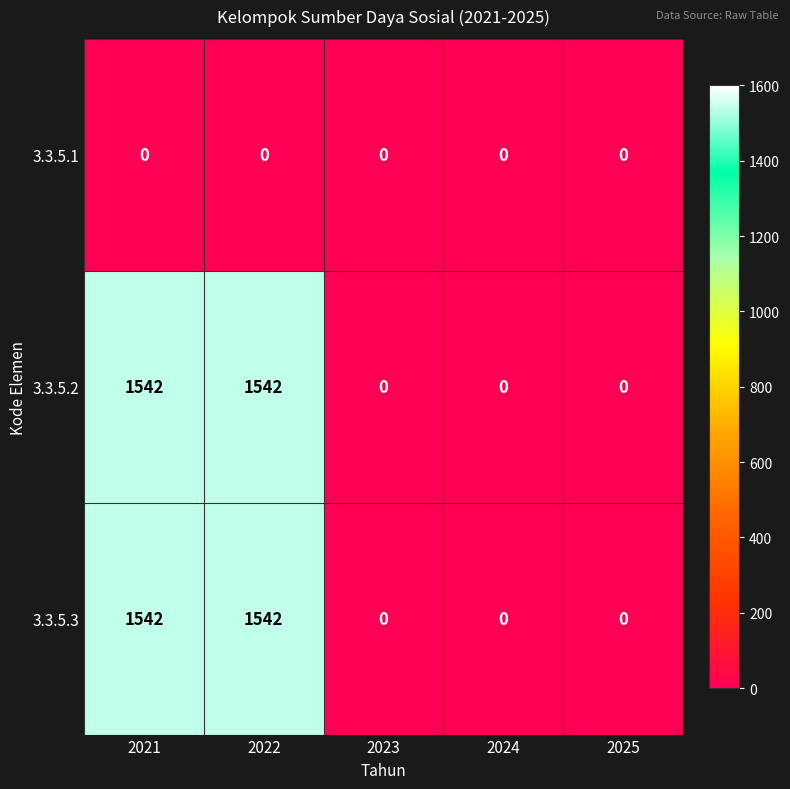

Reading left to right, what are all the values shown in this chart?

3.3.5.1: 0	0	0	0	0
3.3.5.2: 1542	1542	0	0	0
3.3.5.3: 1542	1542	0	0	0